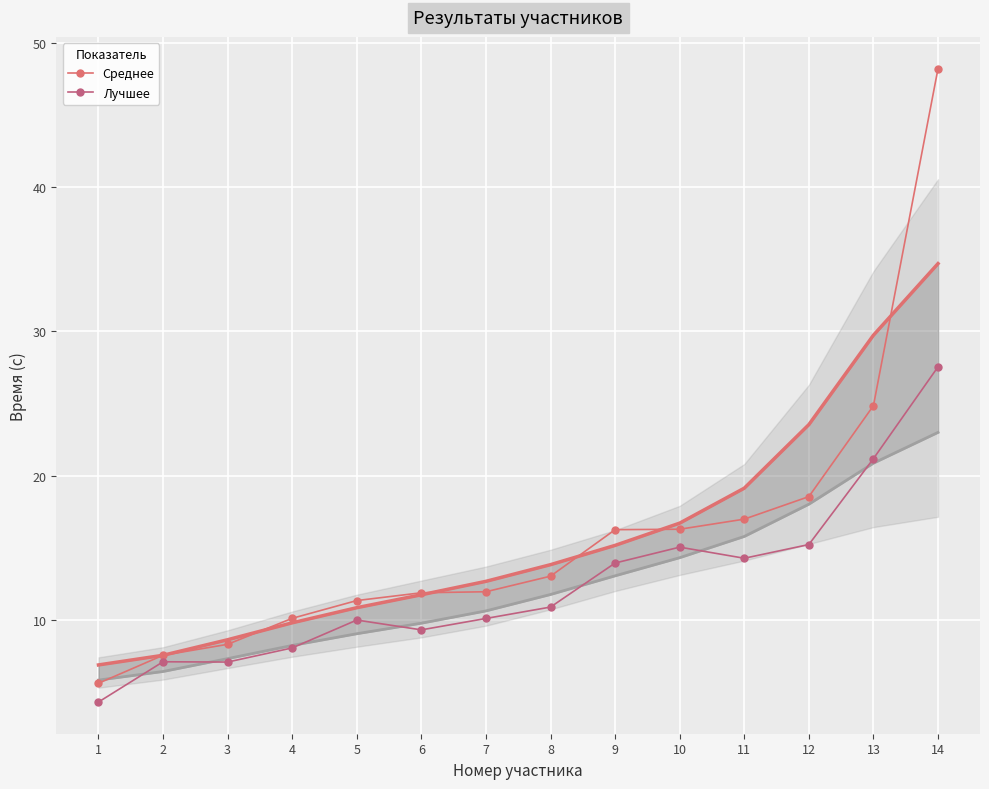

What is the greatest value displayed?

48.2